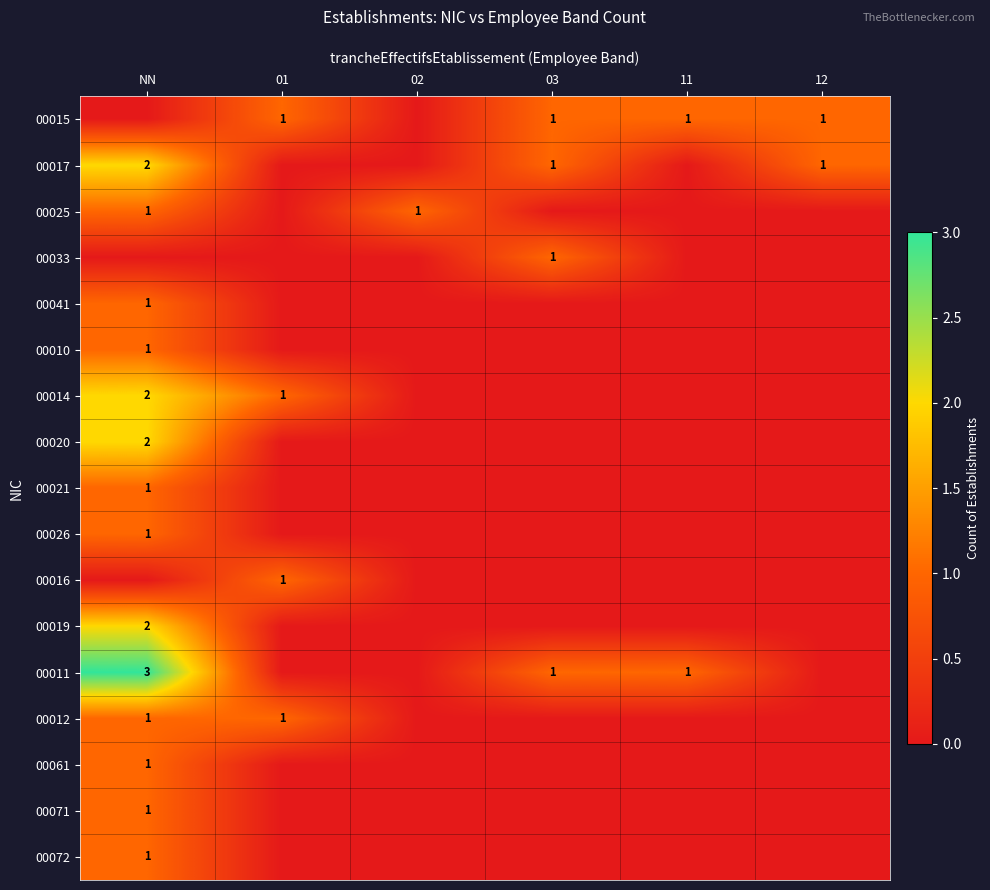

What is the total value across all series at 01?

4